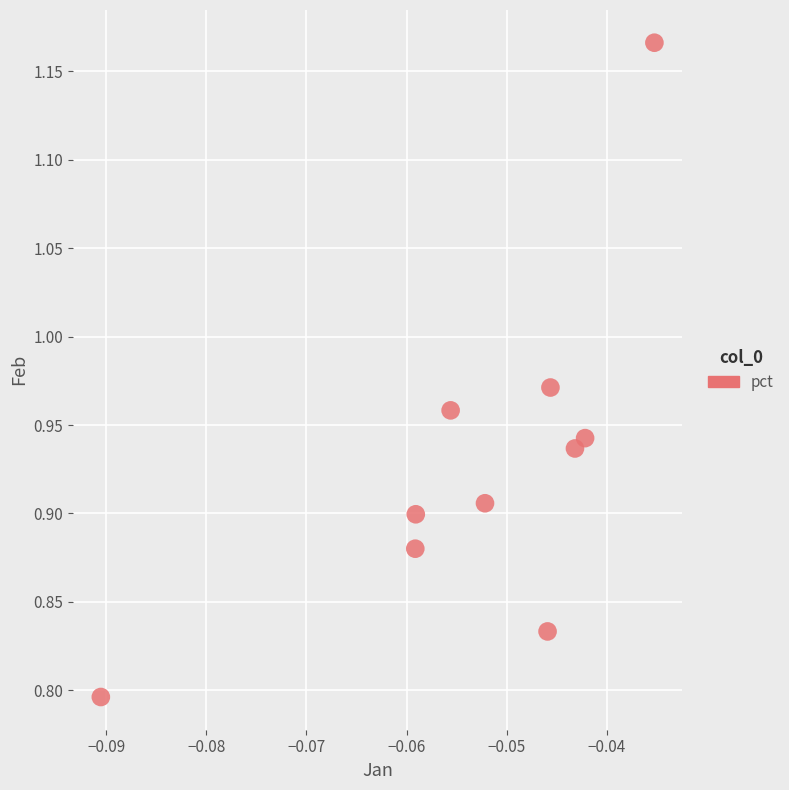

What is the range of Y values (max minus min)?

0.4